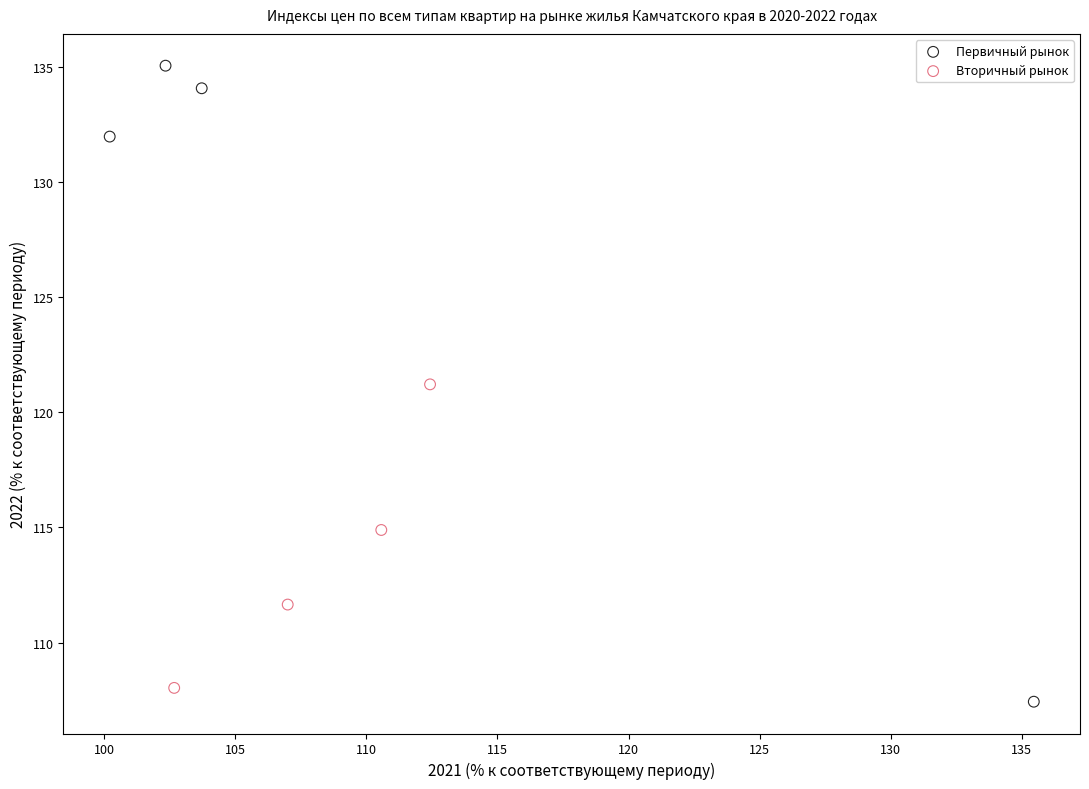

Which series reaches the maximum Y coordinate?

Первичный рынок